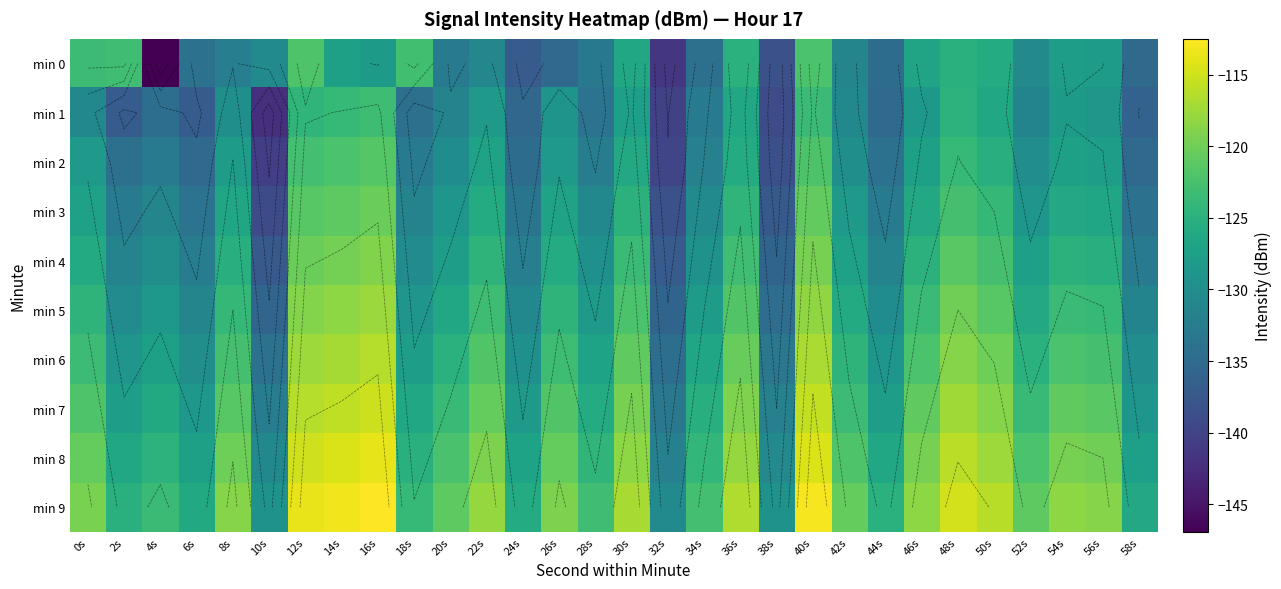

What is the lowest value of the min 8 series?

-131.9